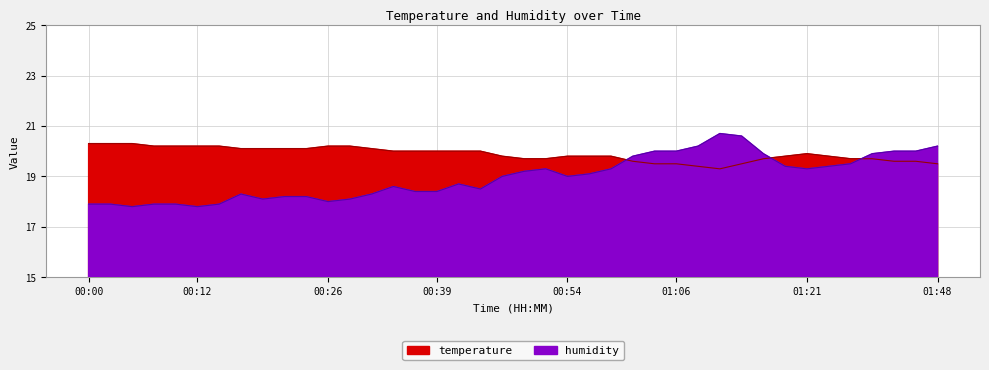

Rank the series at 00:00 from highest to lowest value.

temperature, humidity